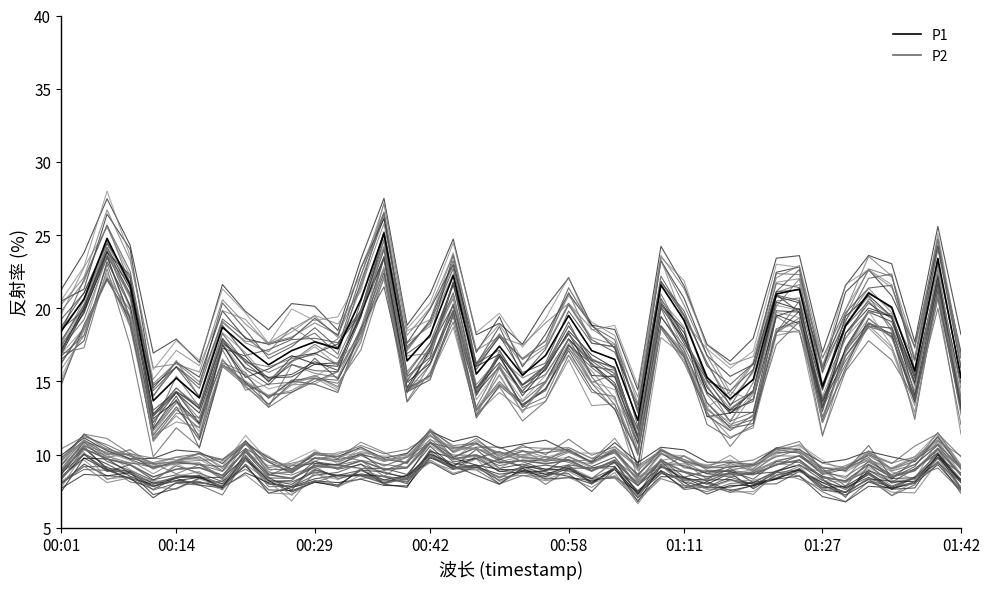

What value does the P2 series have at 38?

10.4